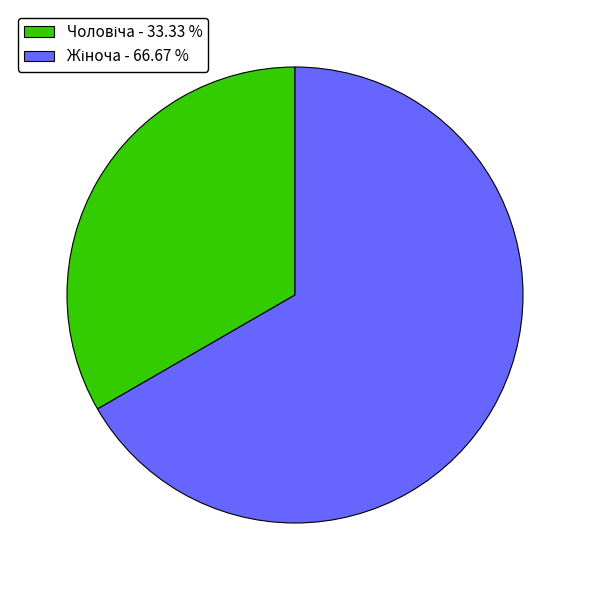

Does any single category account for the majority?

Yes